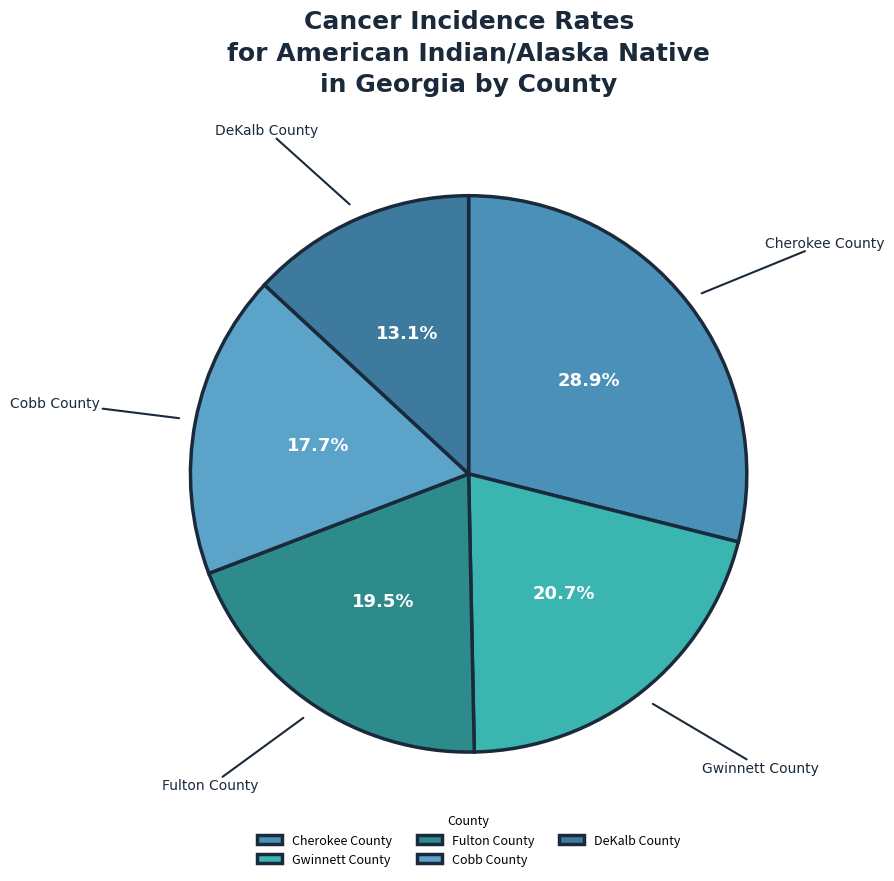

True or false: Gwinnett County accounts for 8% of the total.

False